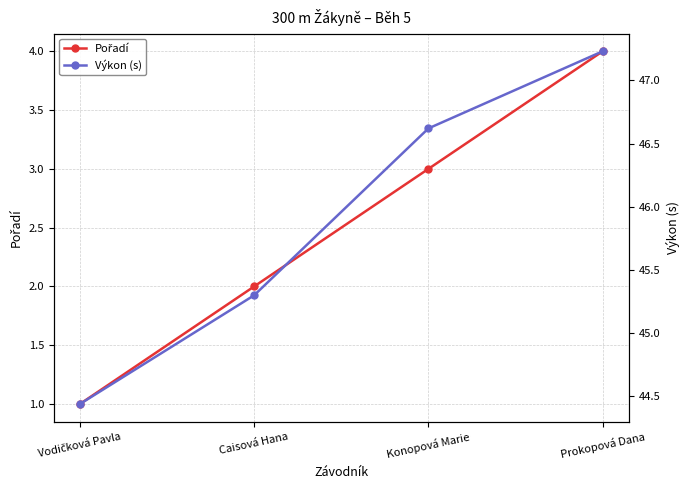

What is the label of the 4th point from the left?

Prokopová Dana